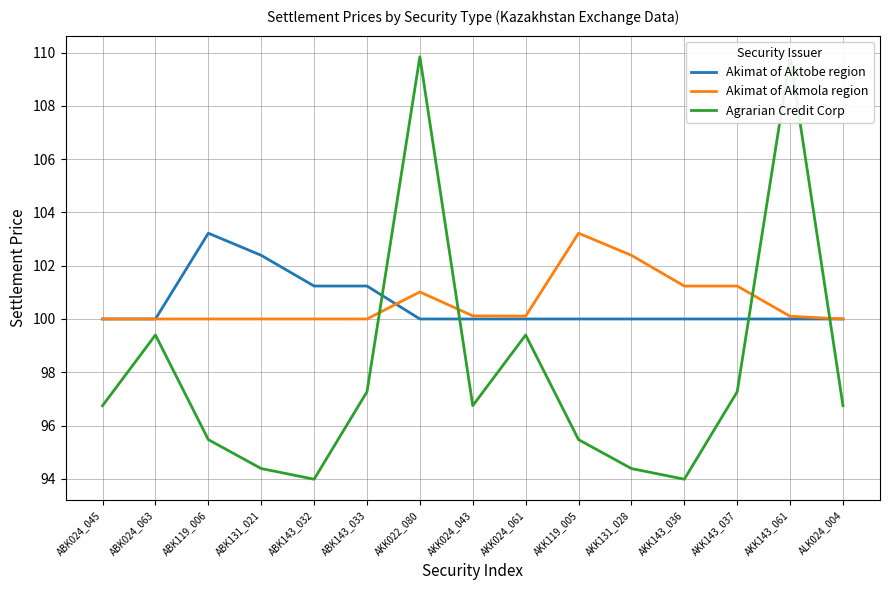

What is the total value across all series at ALK024_004?

296.7